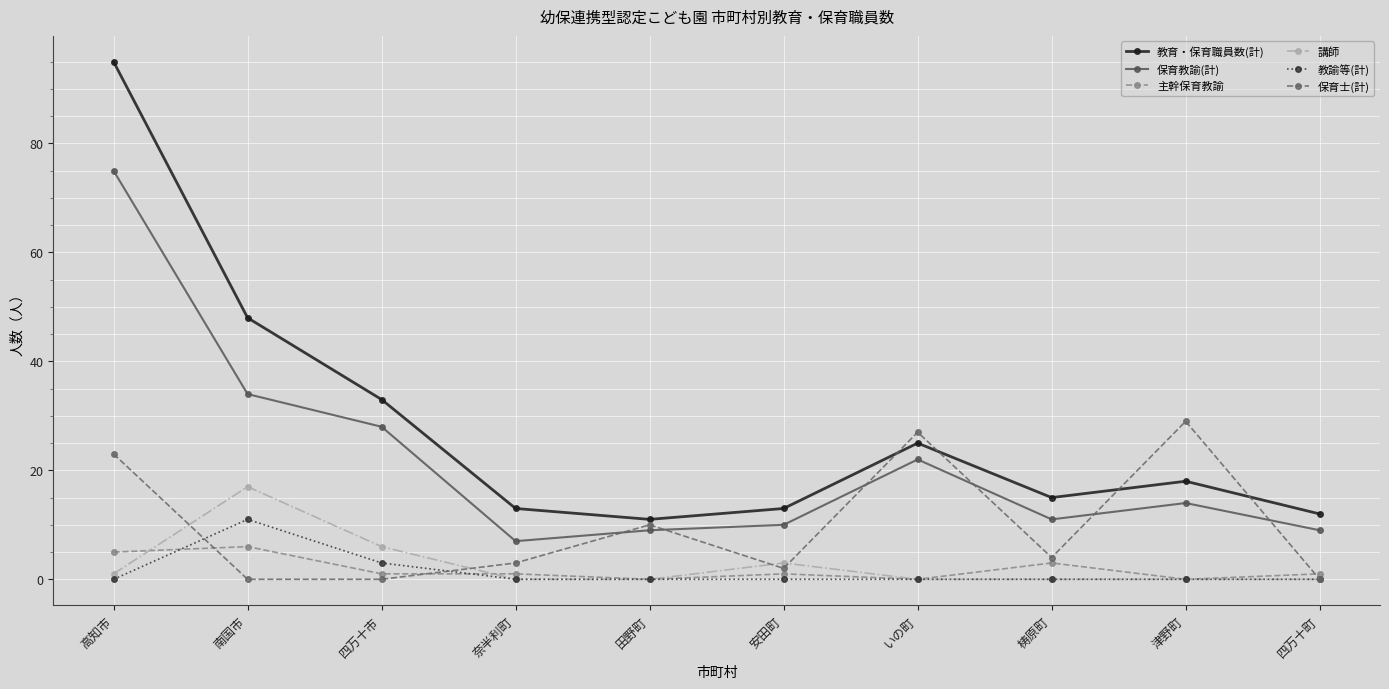

Which series has the largest total across all categories?

教育・保育職員数(計)